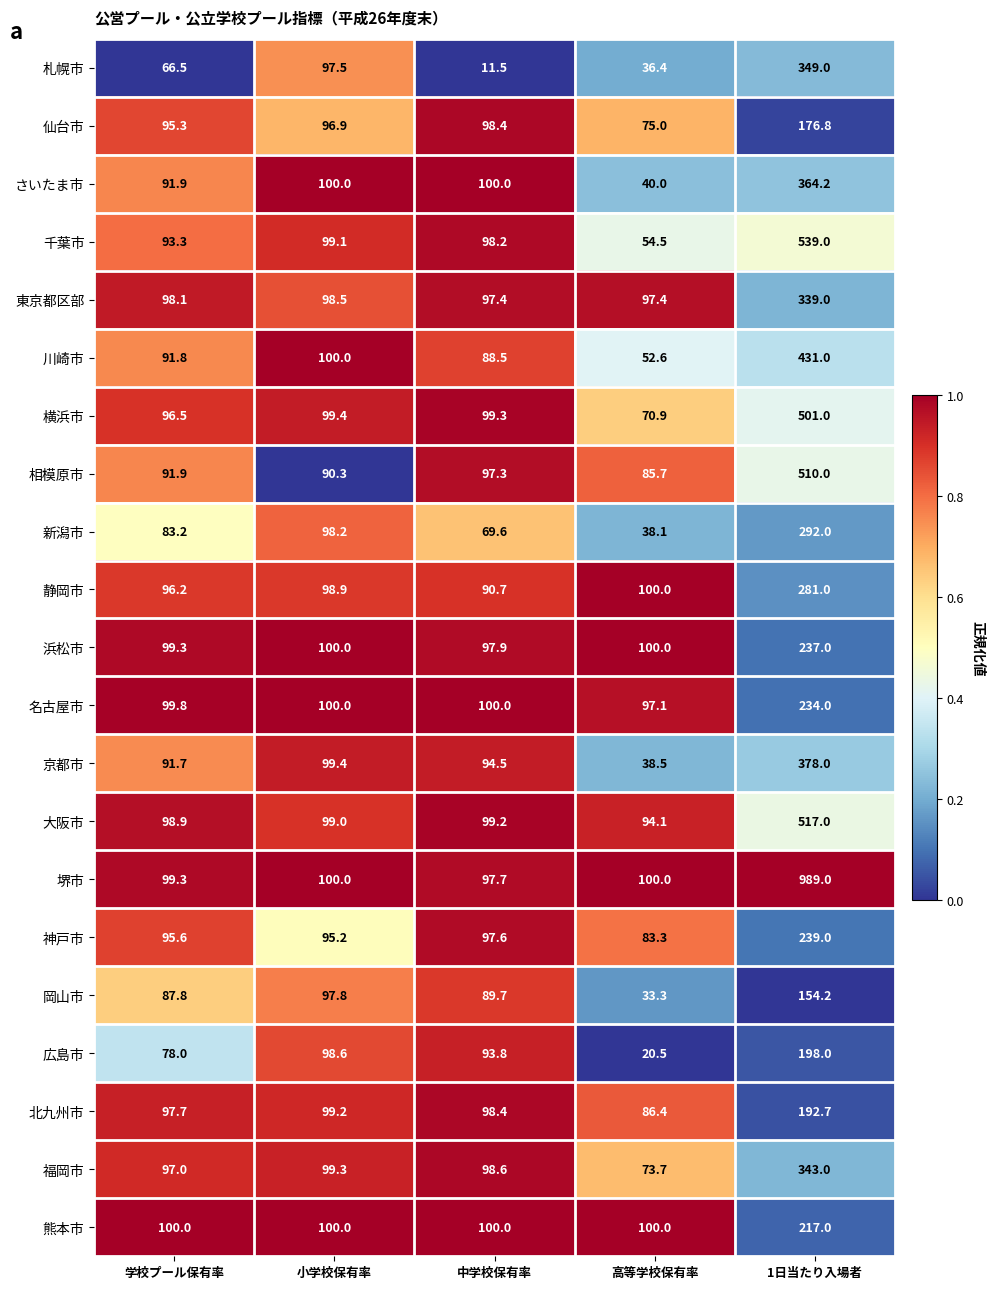

Which series has the widest spread of values?

堺市